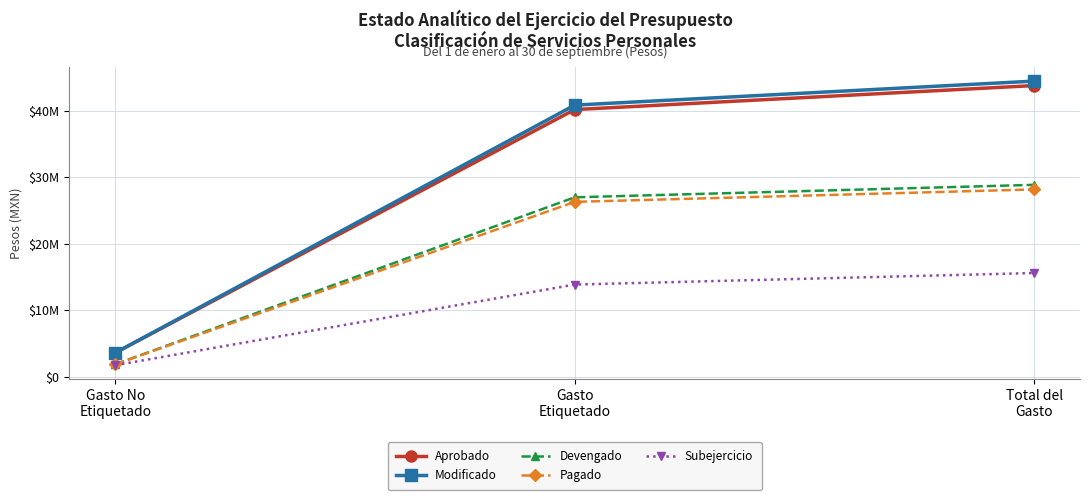

At which label does Aprobado reach its peak?

Total del
Gasto